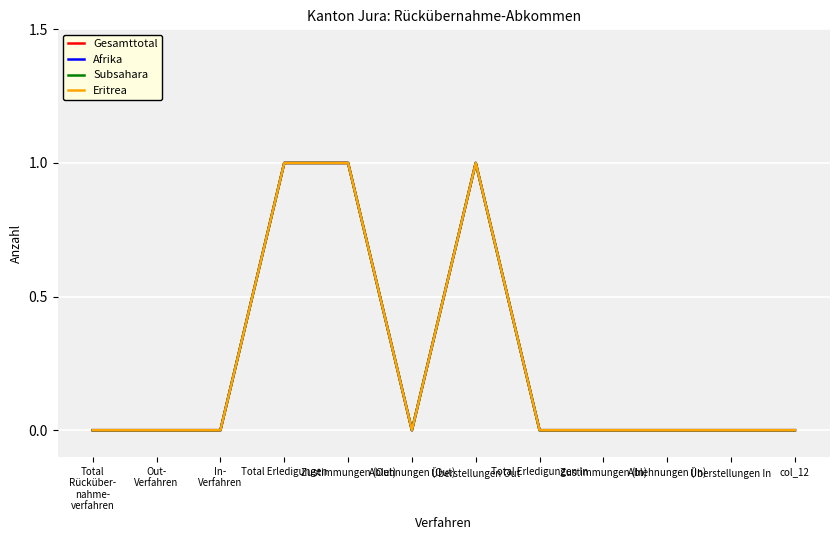

True or false: Afrika and Gesamttotal cross at least once.

False